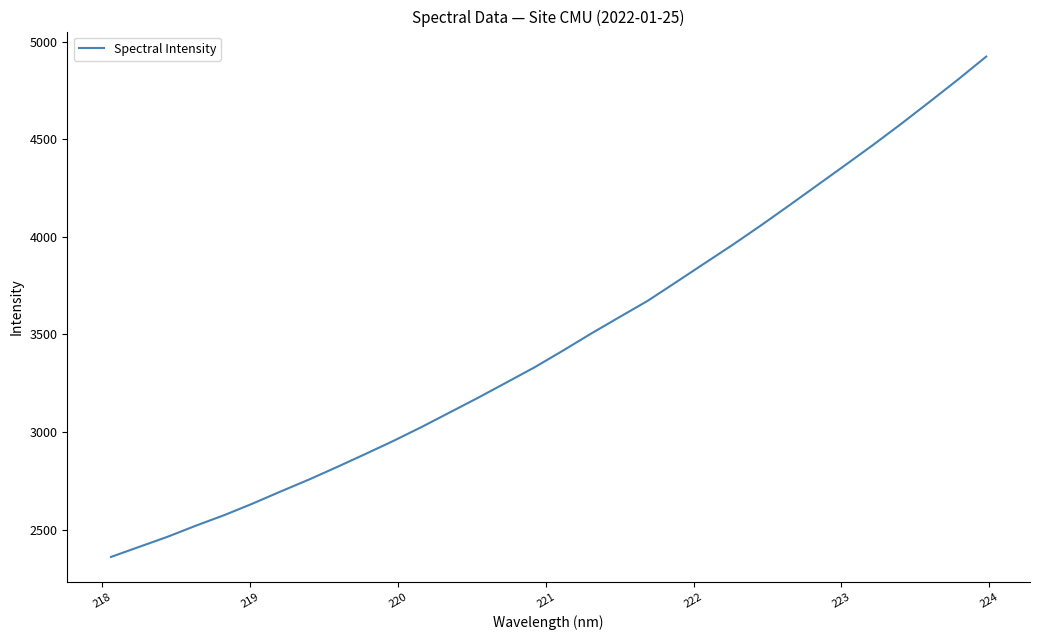

What is the minimum value shown in the chart?

2359.7